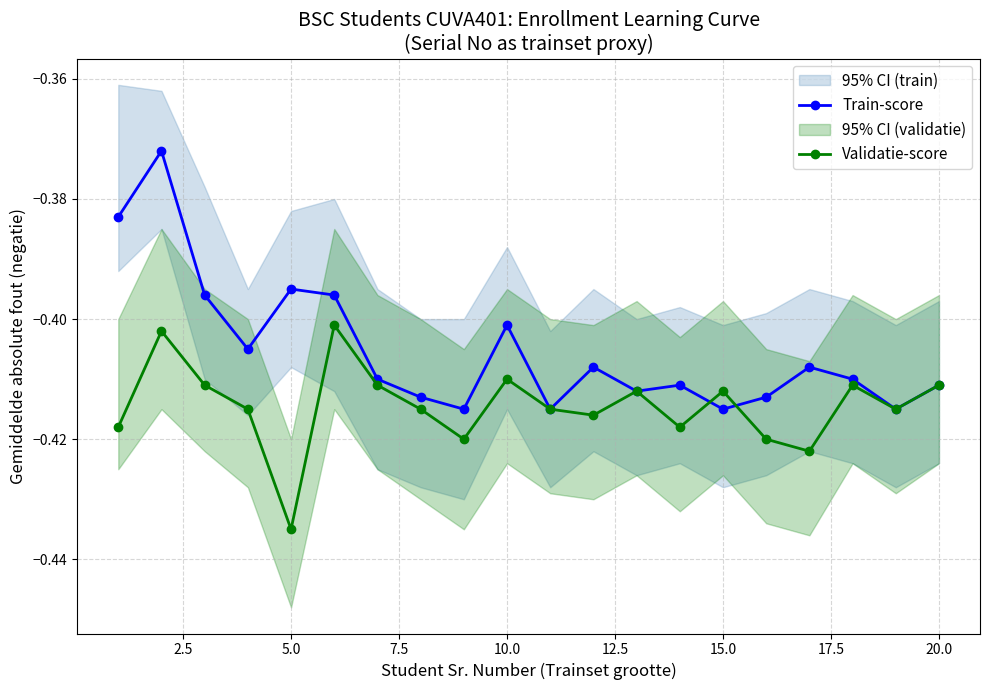

Which category has the lowest value in the Validatie-score series?

5.0